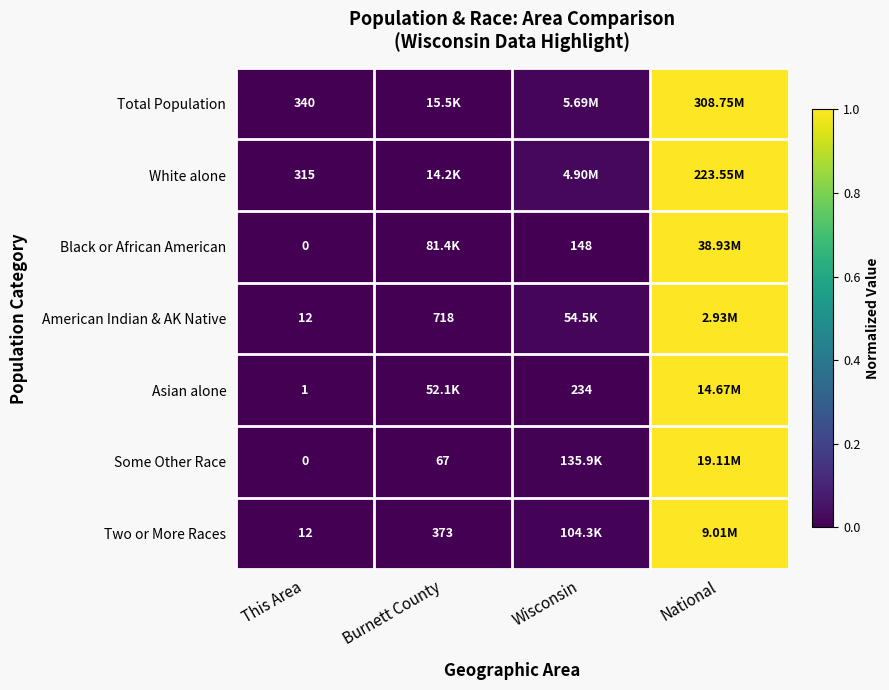

Rank the categories by Black or African American value from highest to lowest.

National, Burnett County, Wisconsin, This Area